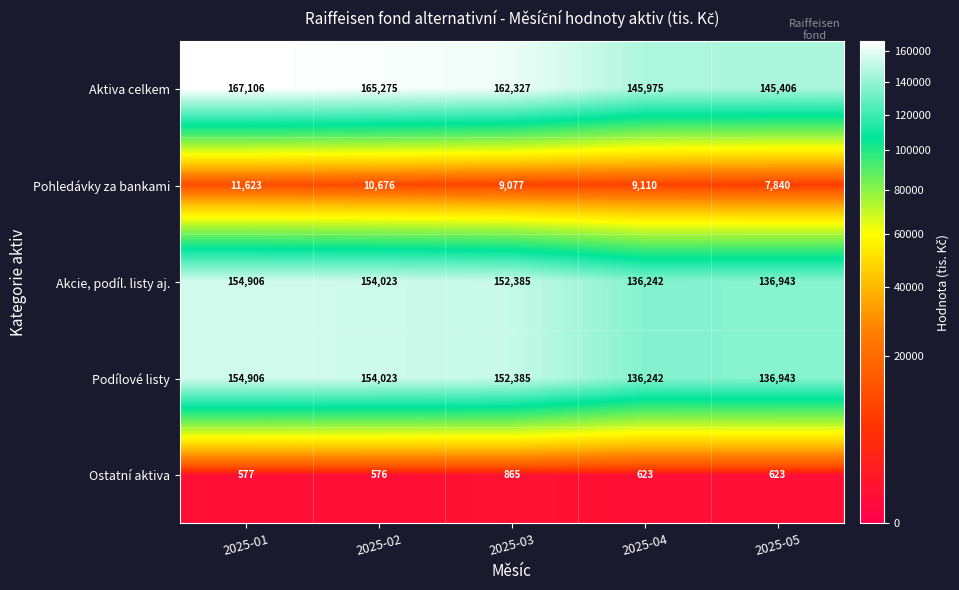

At which label is Aktiva celkem closest to 156256?

2025-03